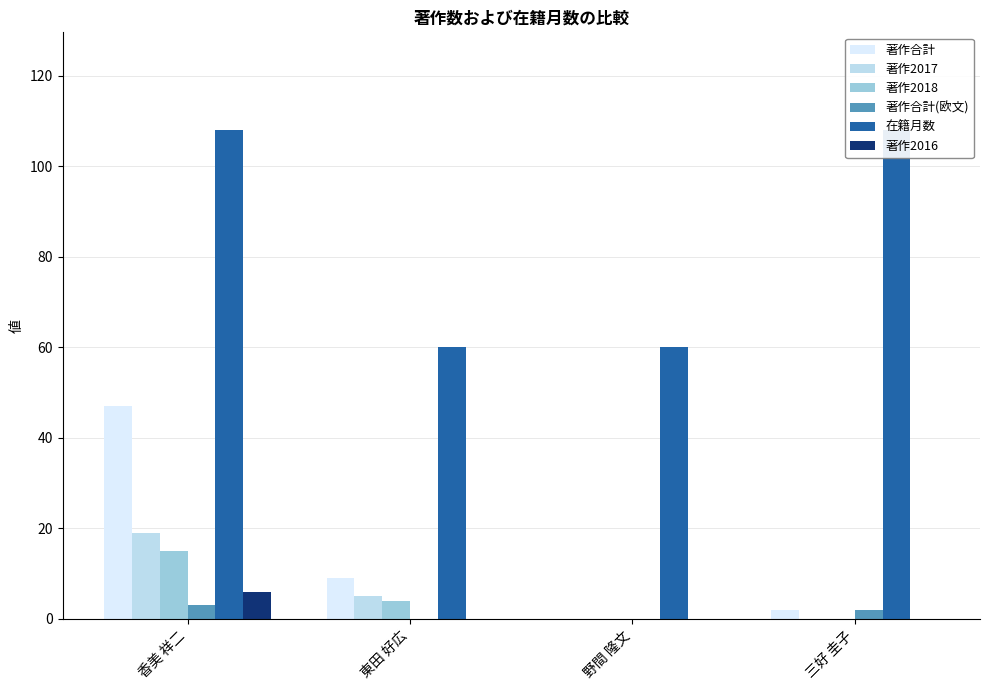

At which category is the sum across all series the highest?

香美 祥二